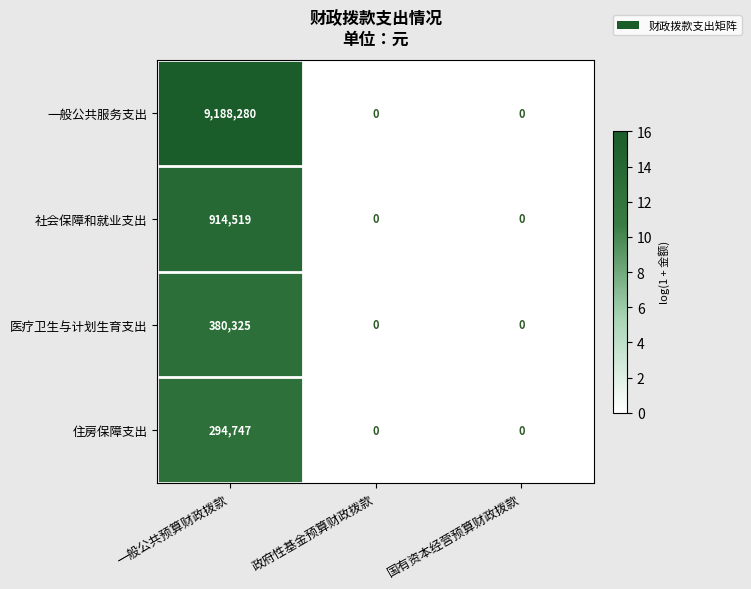

Which series has the widest spread of values?

一般公共服务支出